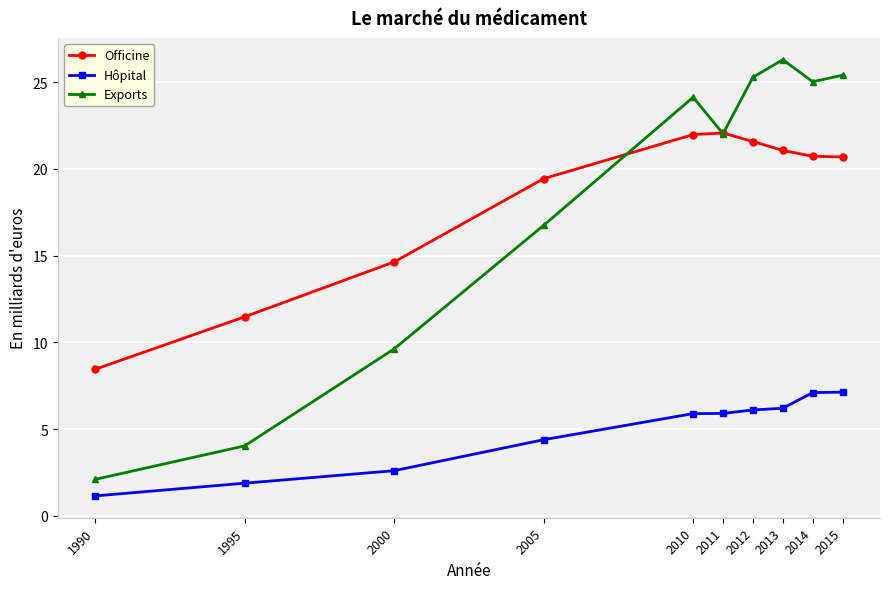

At which label is Officine closest to 15?

2000